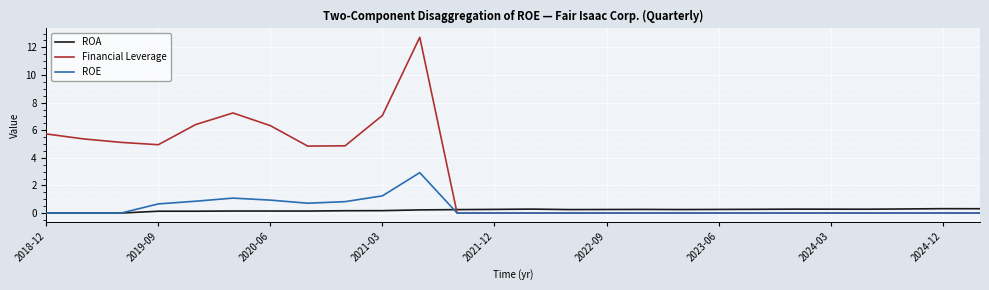

Which series has the widest spread of values?

Financial Leverage